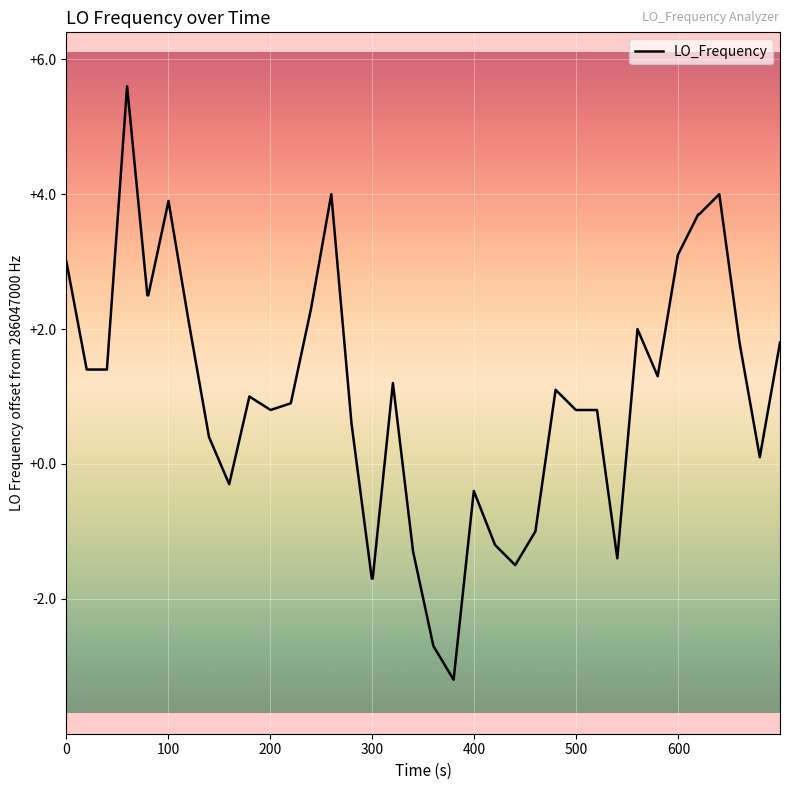

What is the greatest value displayed?

5.6